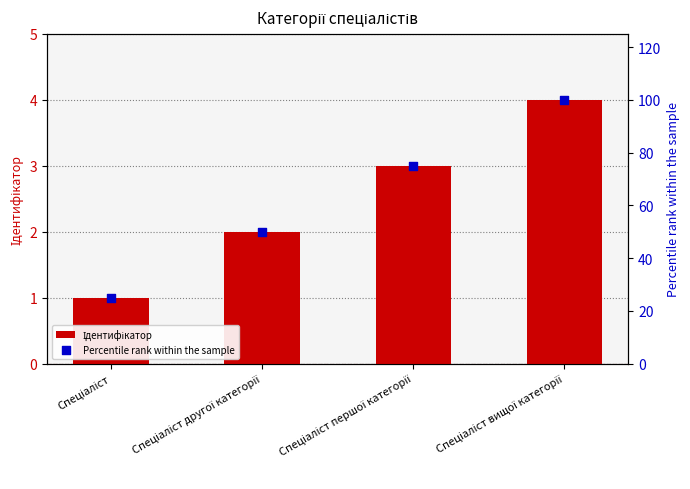

At how many categories does at least one series exceed 57?

2